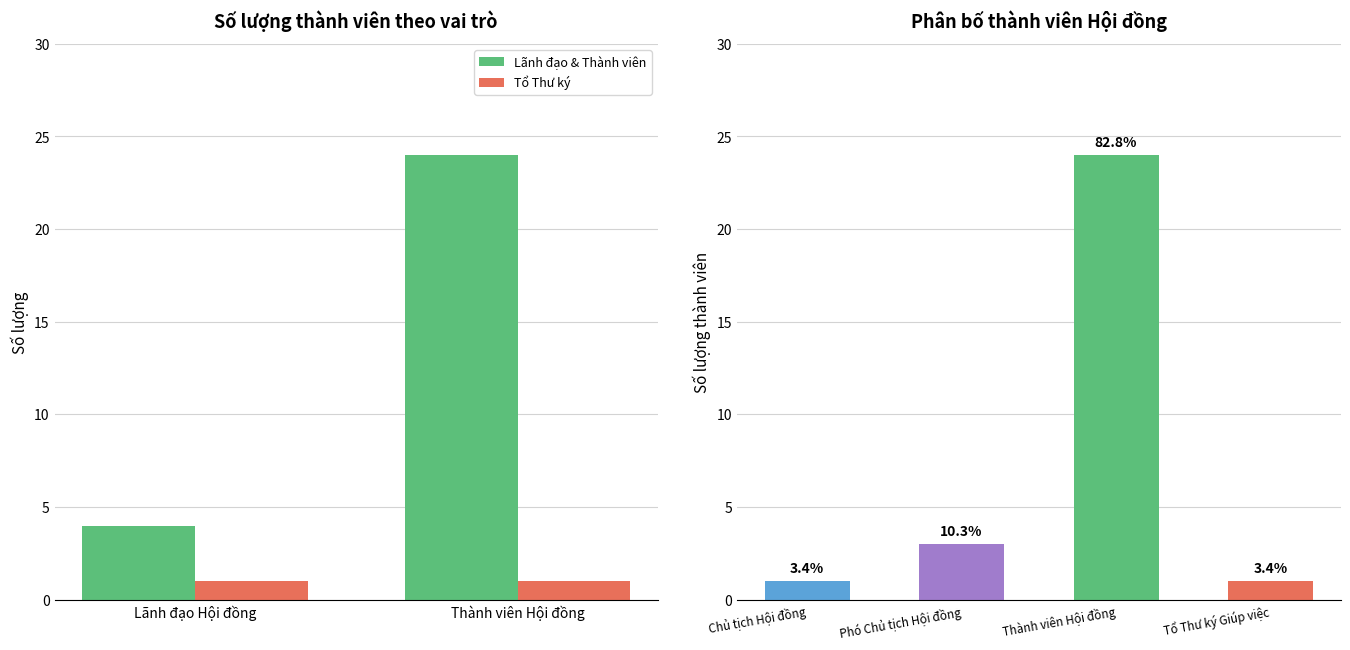

The value of Tổ Thư ký at Lãnh đạo Hội đồng is 0. True or false?

False